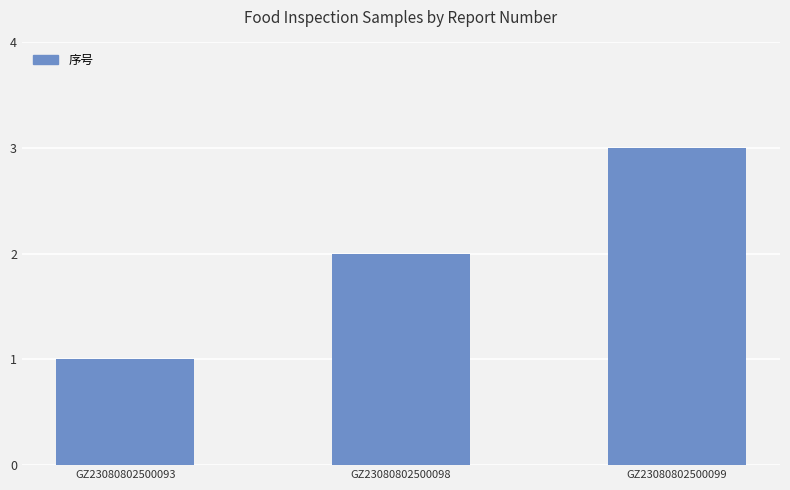

Reading left to right, list all the values displayed in this chart.

1	2	3